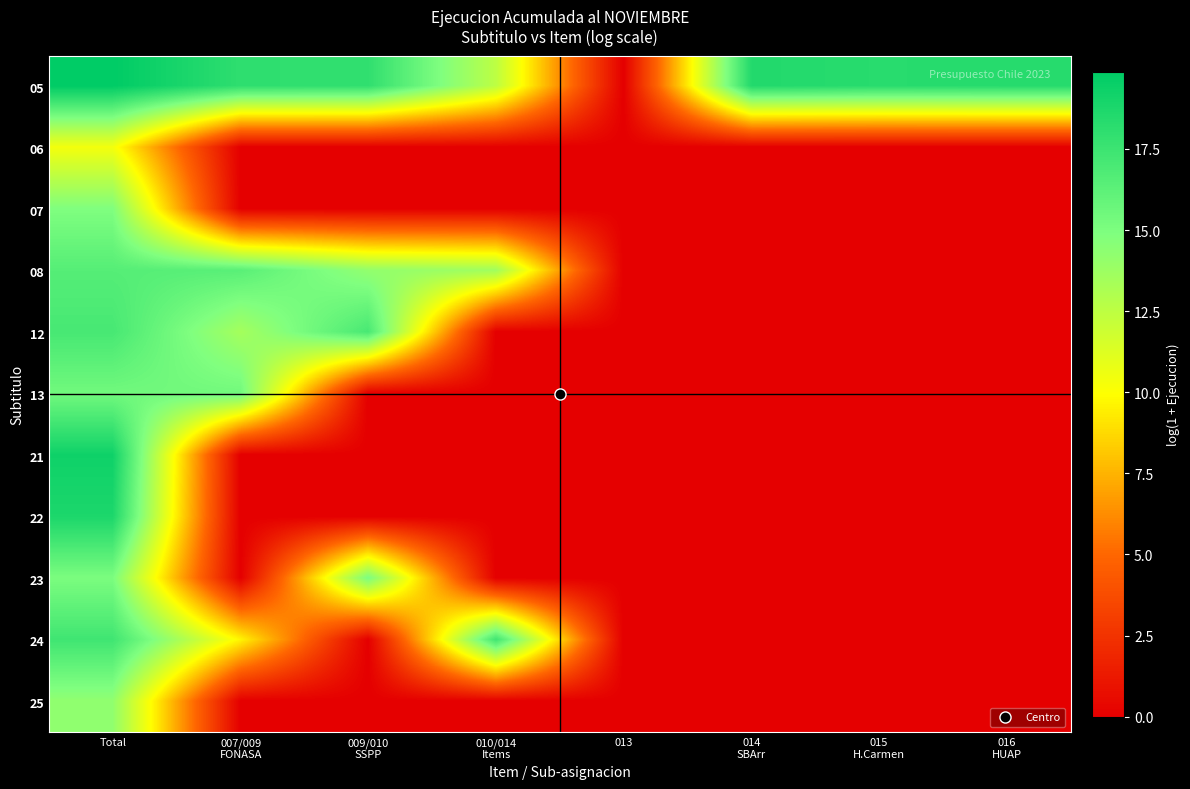

Count the number of data series in this chart.

11